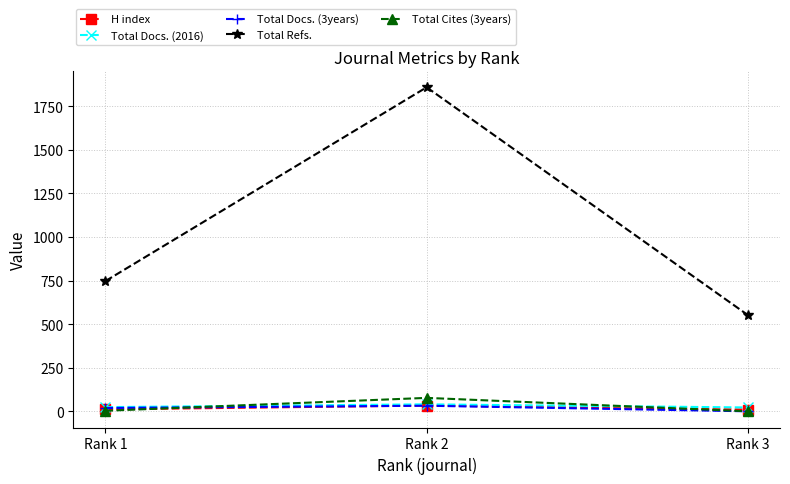

Between Rank 2 and Rank 3, which series saw the biggest shift?

Total Refs.